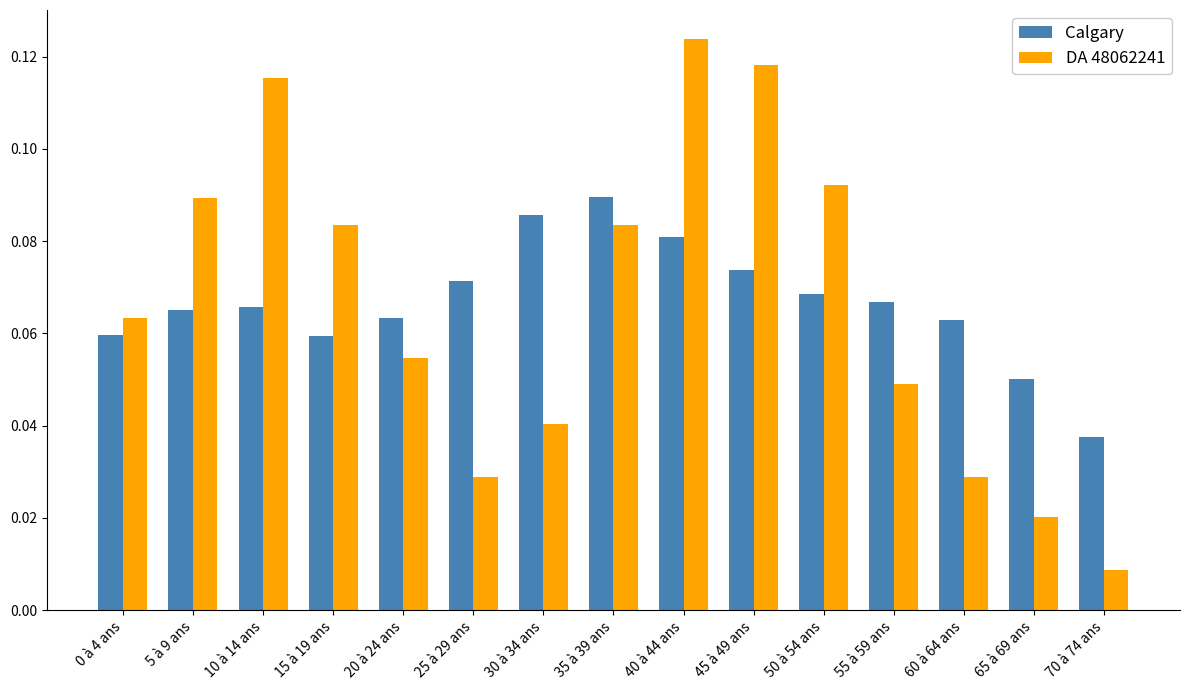

At which category is the sum across all series the highest?

40 à 44 ans